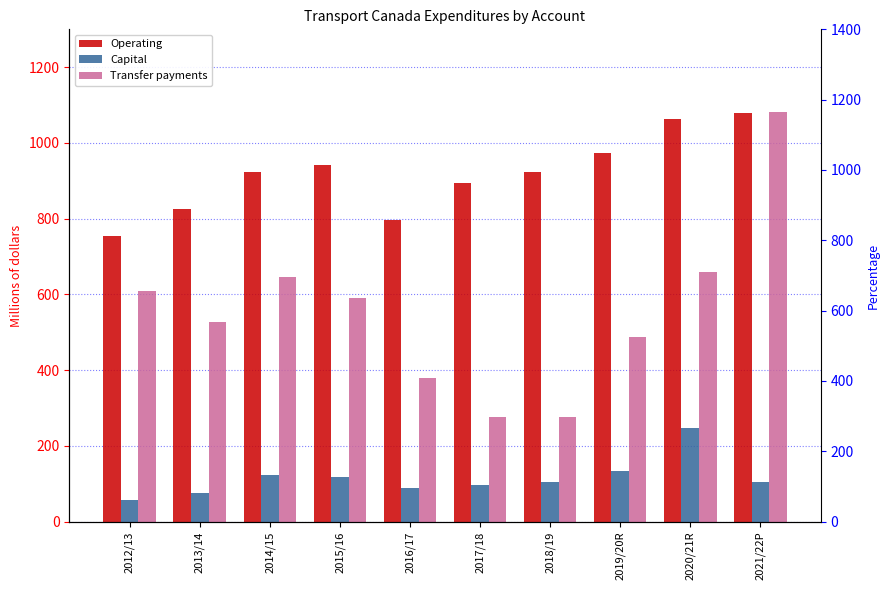

Which series has the widest spread of values?

Transfer payments